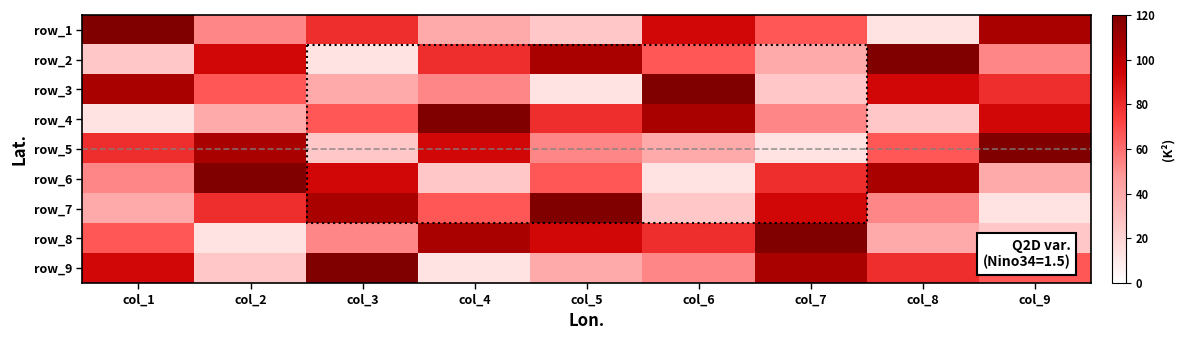

The row_8 series shows 21.4 at col_4. True or false?

False